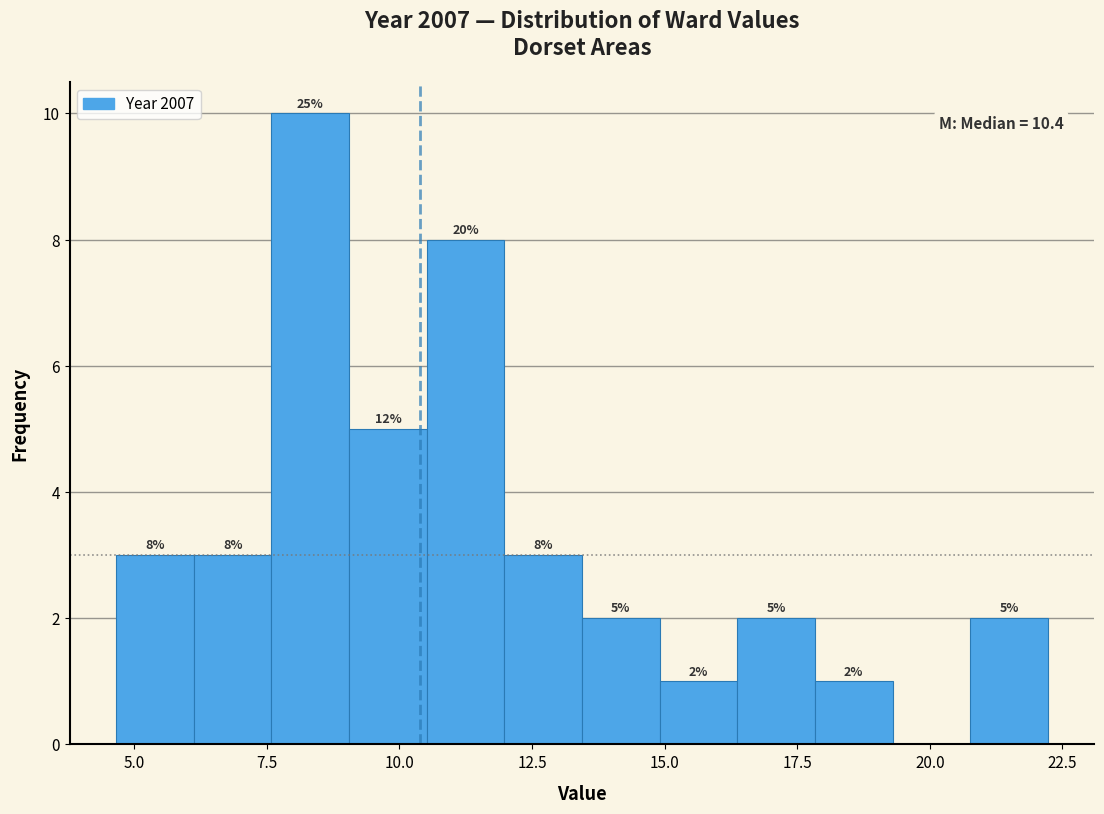

Read against the x-axis, roughly where is the centre of the tallest bar?

8.5